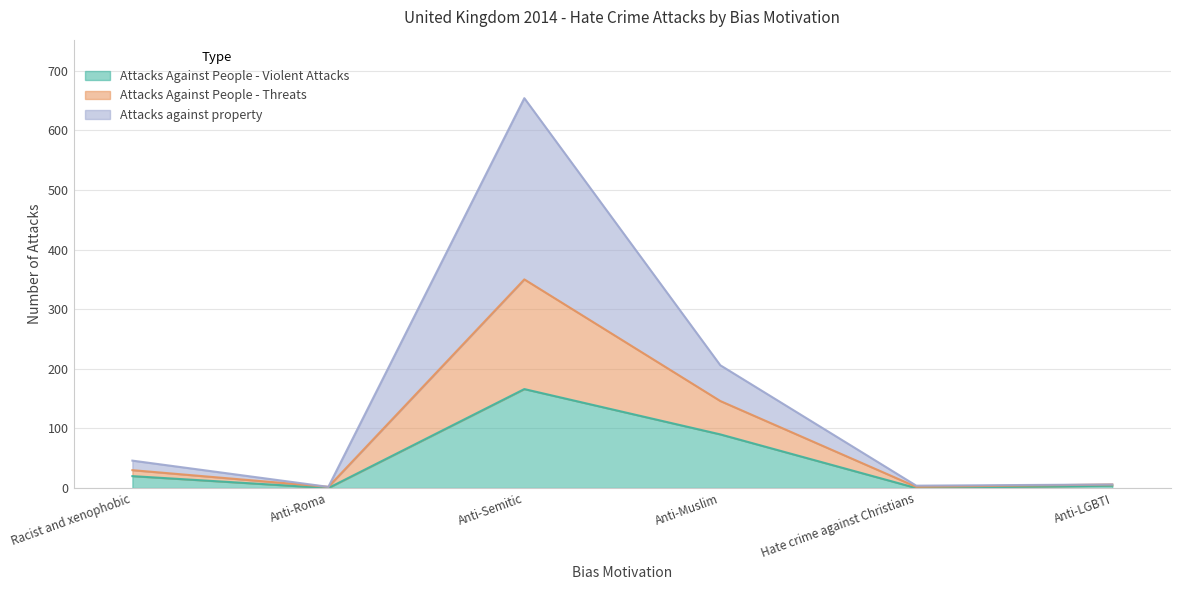

Does the chart display data point markers on the line(s)?

No